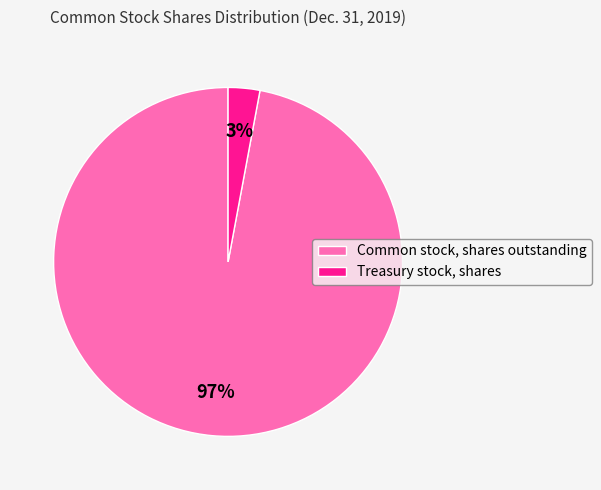

Does Common stock, shares outstanding represent more than half of the total?

Yes